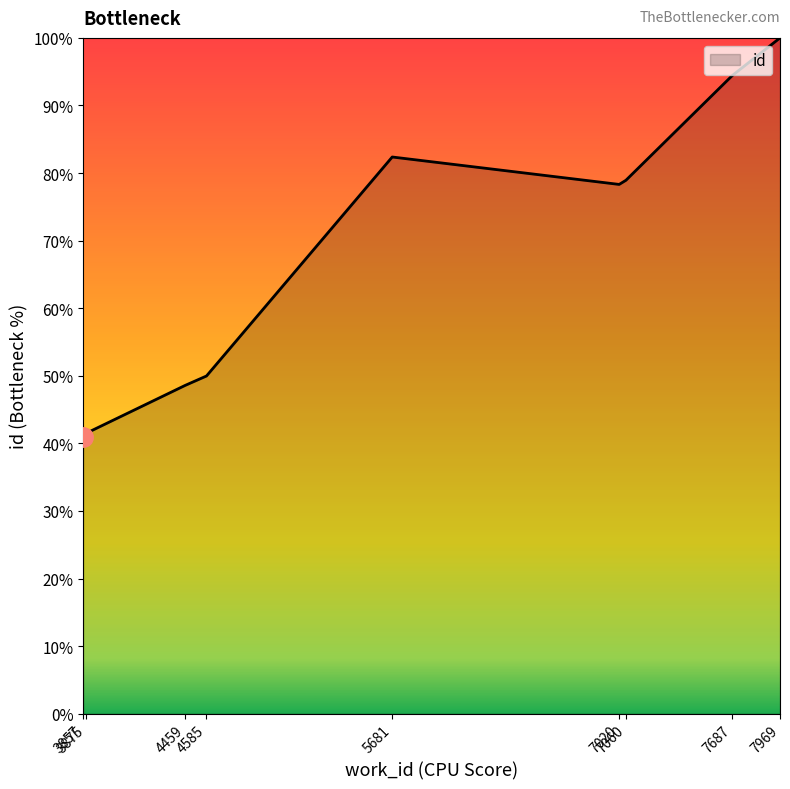

What is the ratio of the value at 3875 to the value at 4585?

0.8